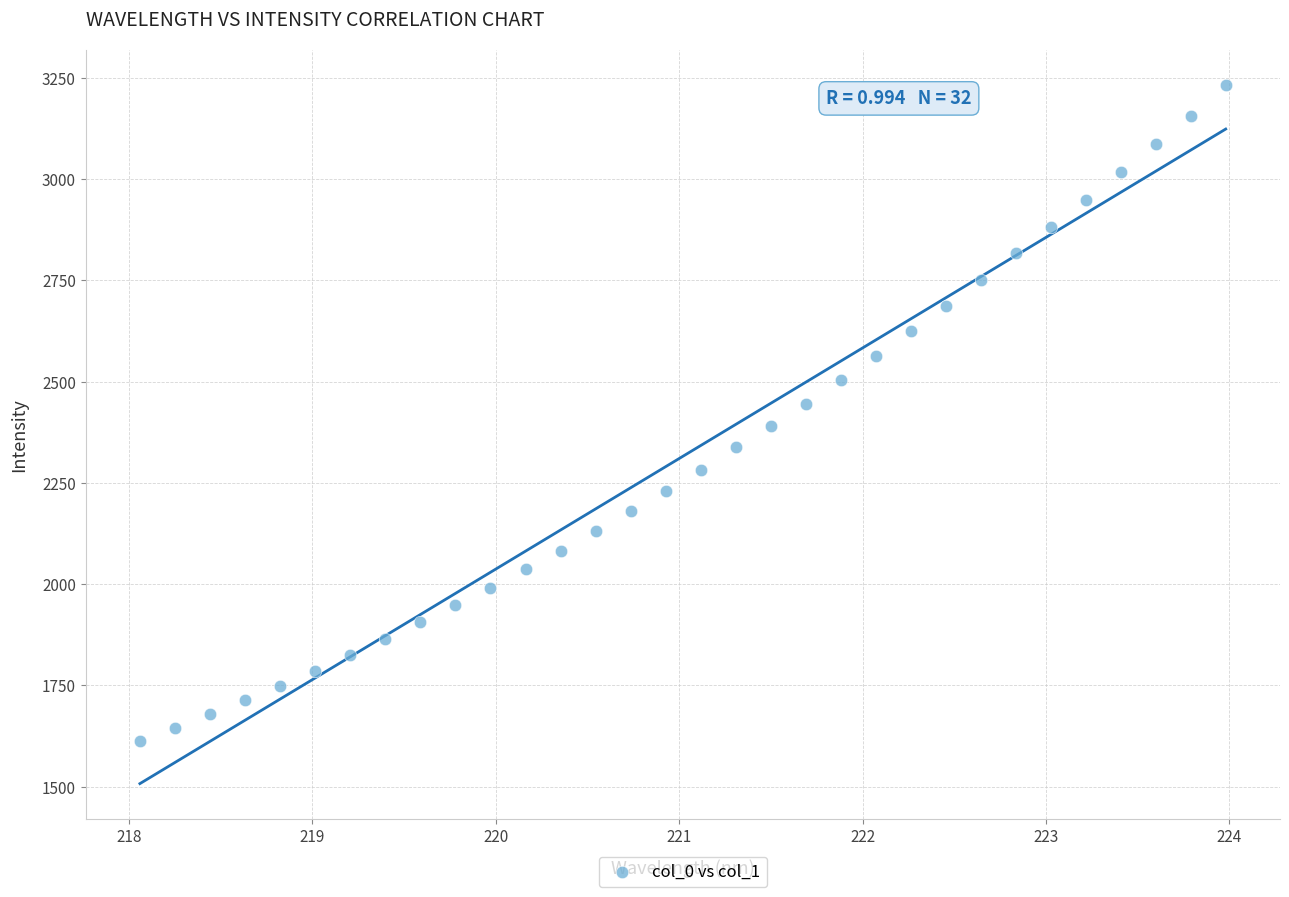

What is the range of Y values (max minus min)?

1618.6